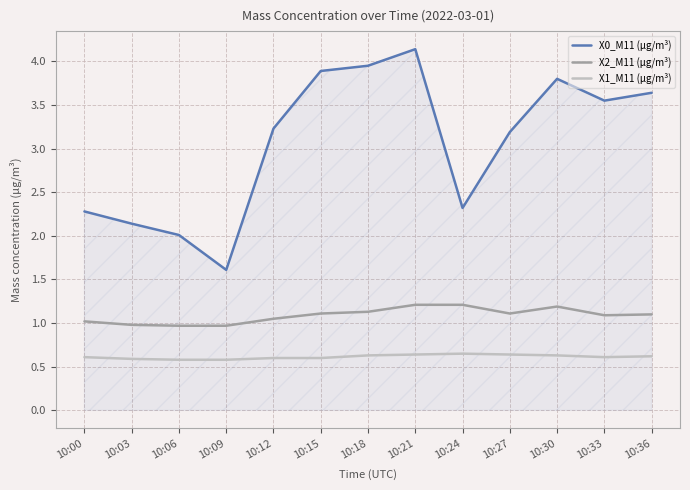

Does the chart have visible grid lines?

Yes